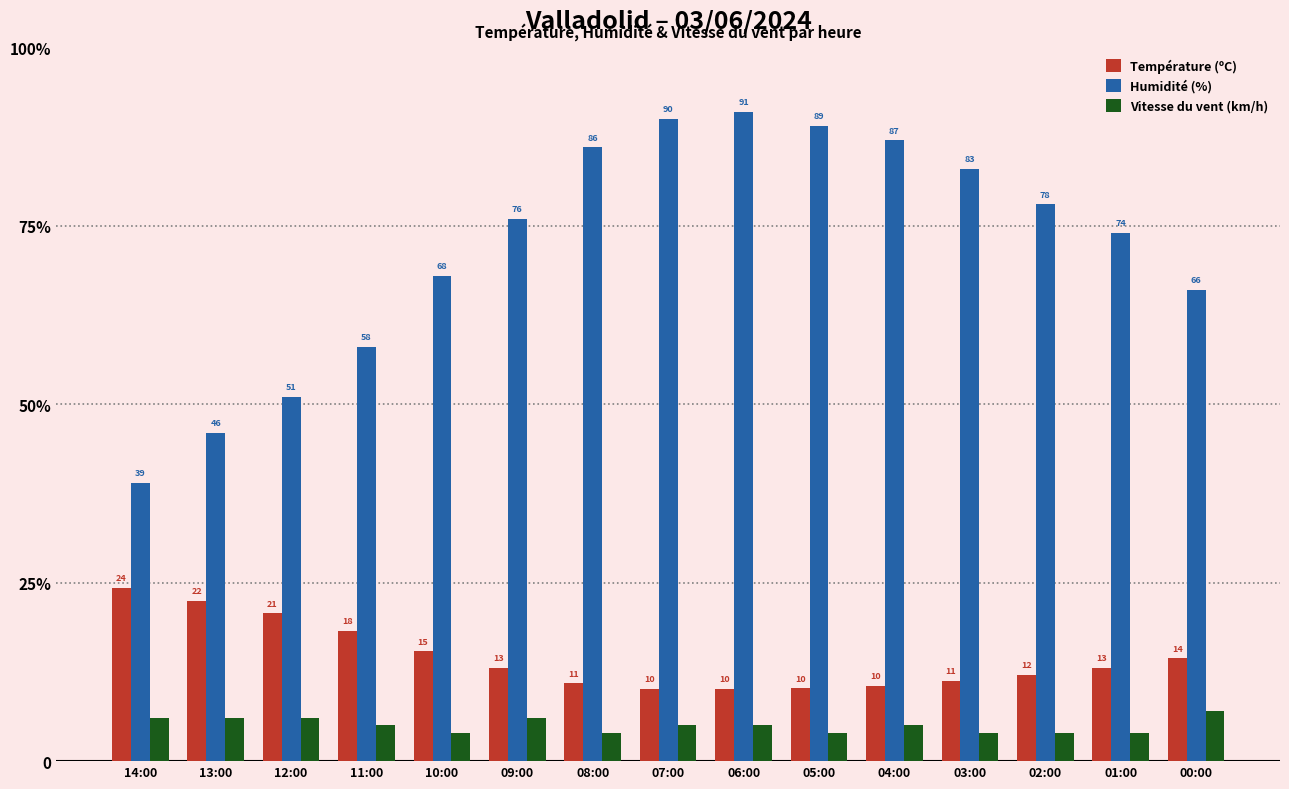

What are all the series names shown in the legend?

Température (ºC), Humidité (%), Vitesse du vent (km/h)